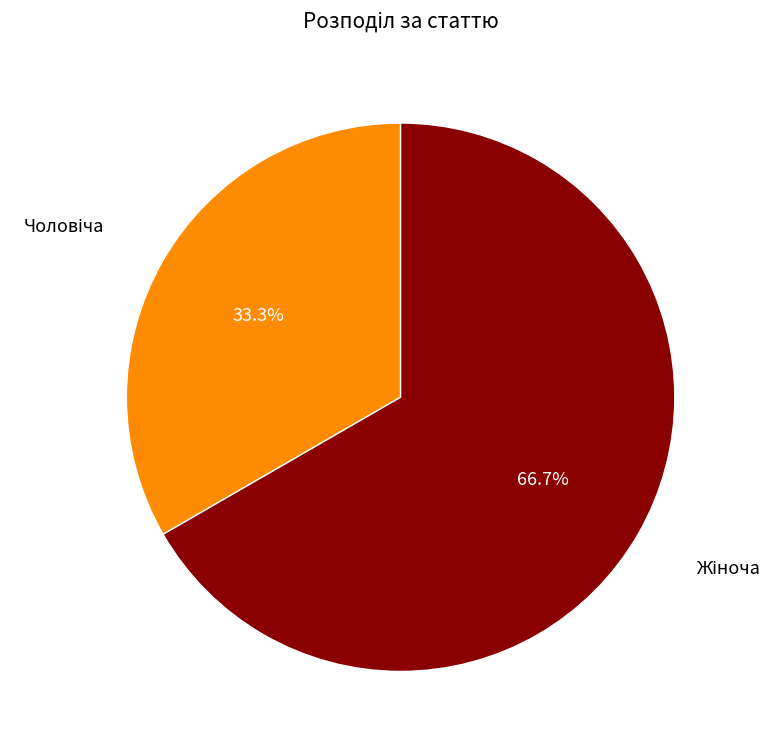

Does any single category account for the majority?

Yes